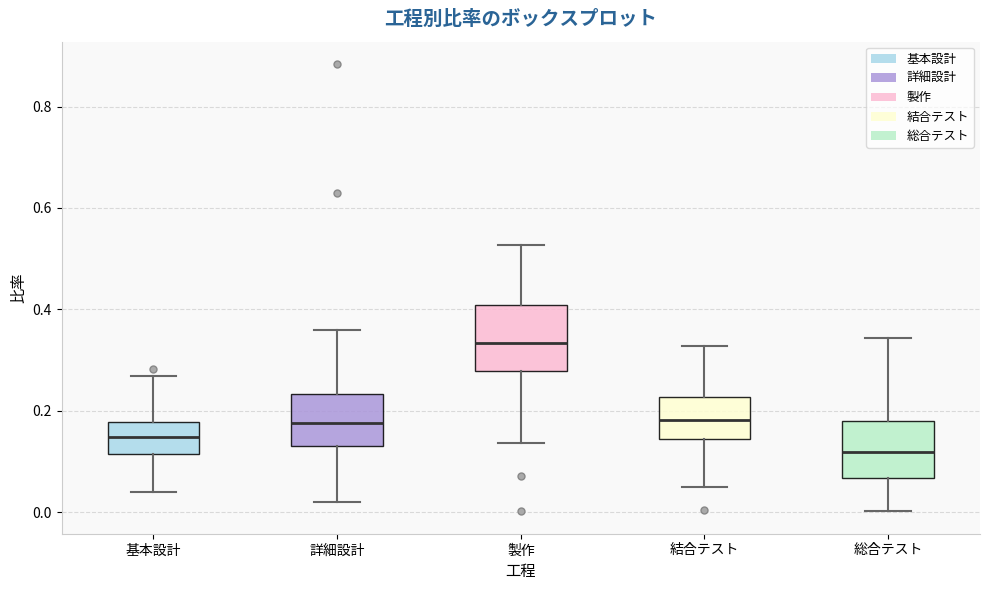

Which box has the lowest median line?

総合テスト